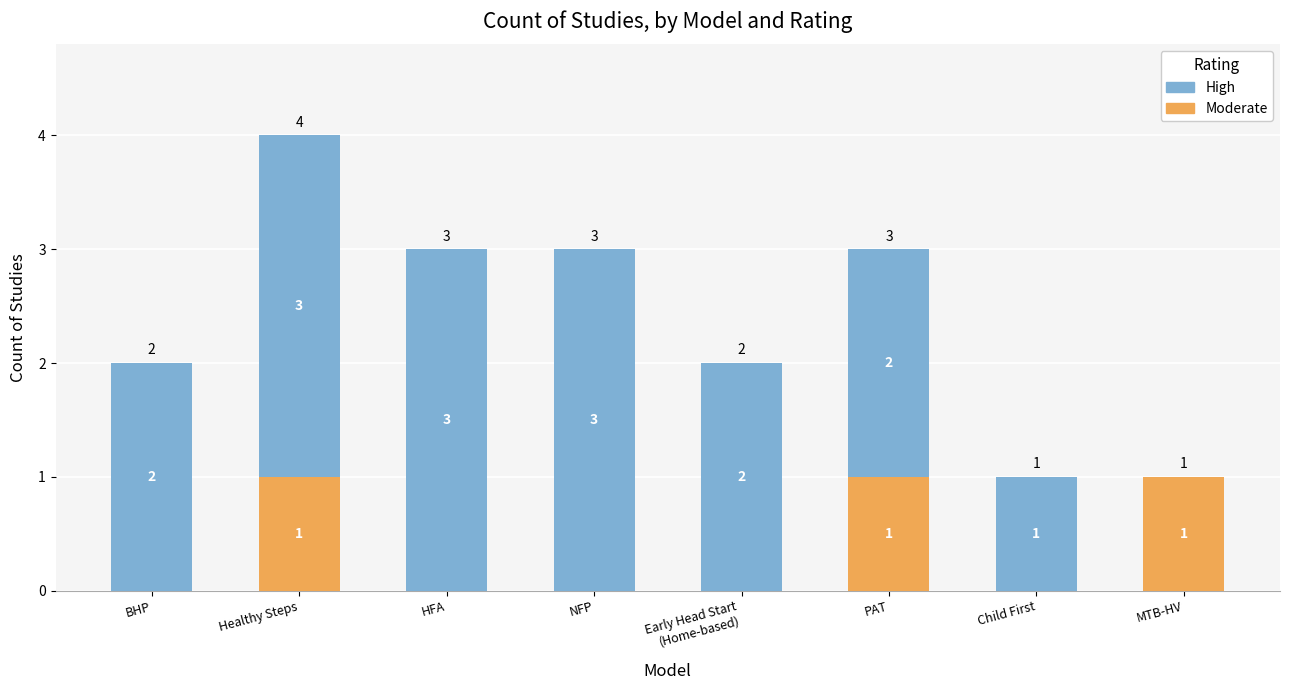

At which category is the sum across all series the highest?

Healthy Steps